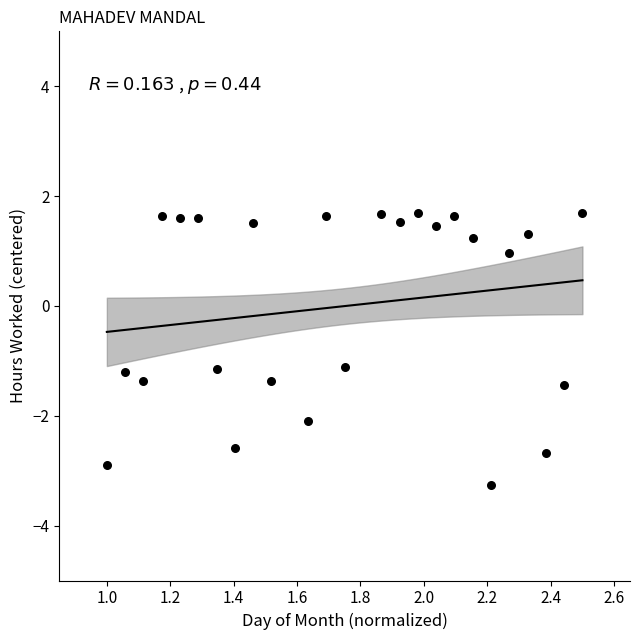

What is the range of X values (max minus min)?

1.5